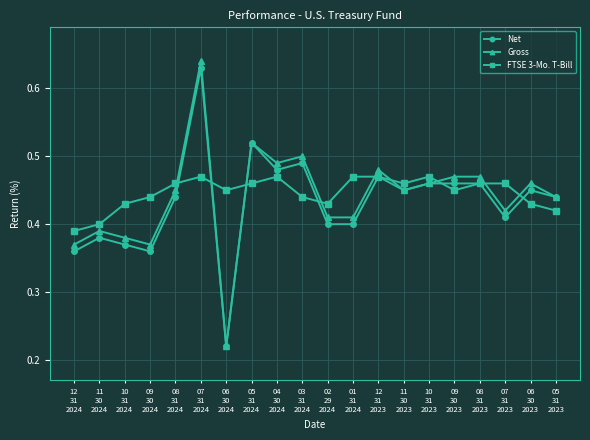

What is the label of the 13th point from the left?

12
31
2023